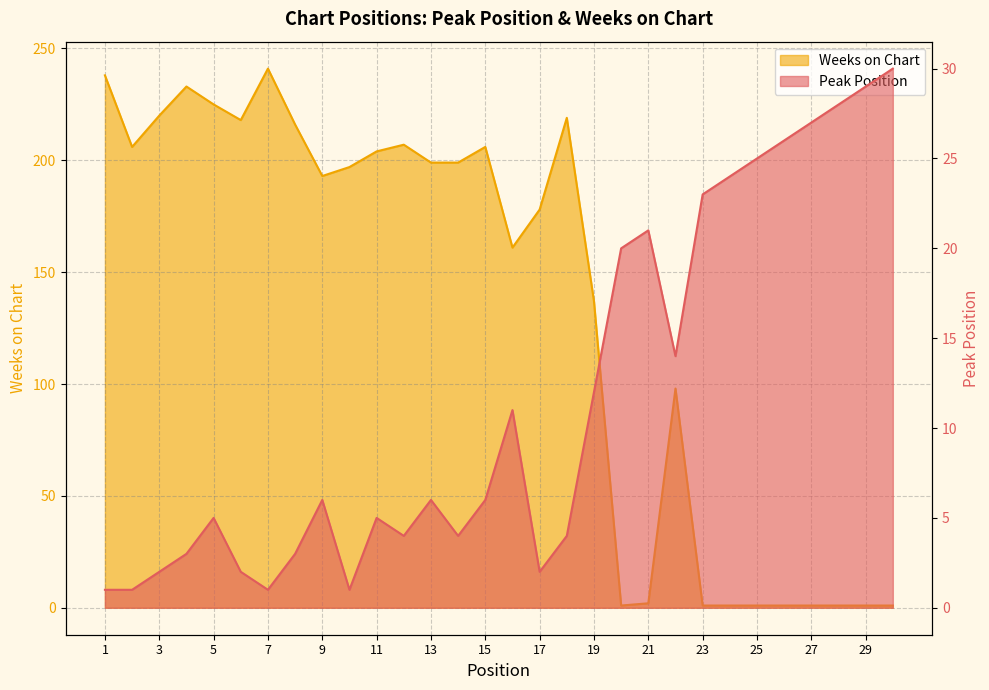

Reading left to right, transcribe all the data shown in this chart.

Peak Position: 1	1	2	3	5	2	1	3	6	1	5	4	6	4	6	11	2	4	12	20	21	14	23	24	25	26	27	28	29	30
Weeks on Chart: 238	206	220	233	225	218	241	216	193	197	204	207	199	199	206	161	178	219	137	1	2	98	1	1	1	1	1	1	1	1